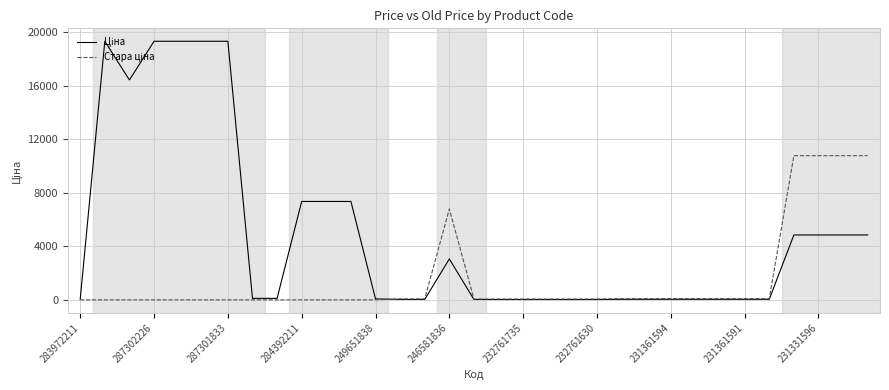

Does the chart have visible grid lines?

Yes